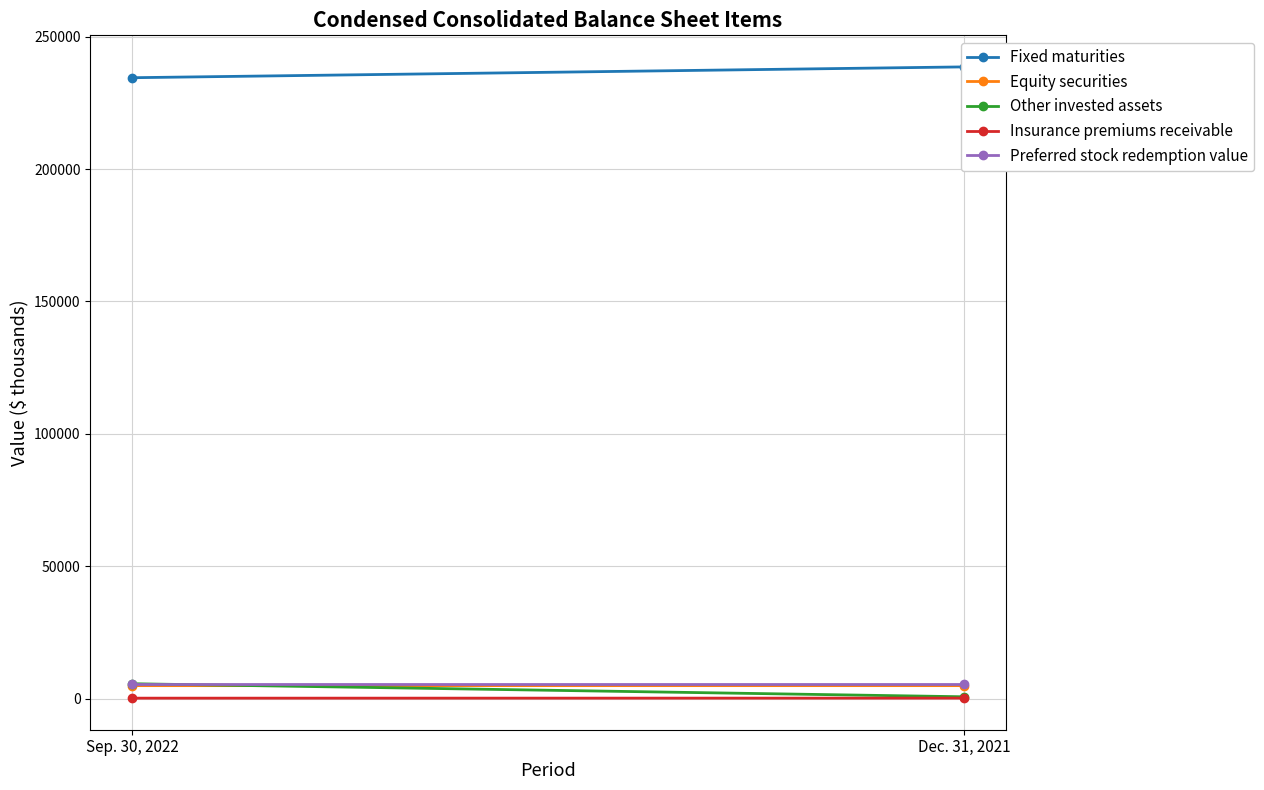

What is the label of the 1st point from the right?

Dec. 31, 2021